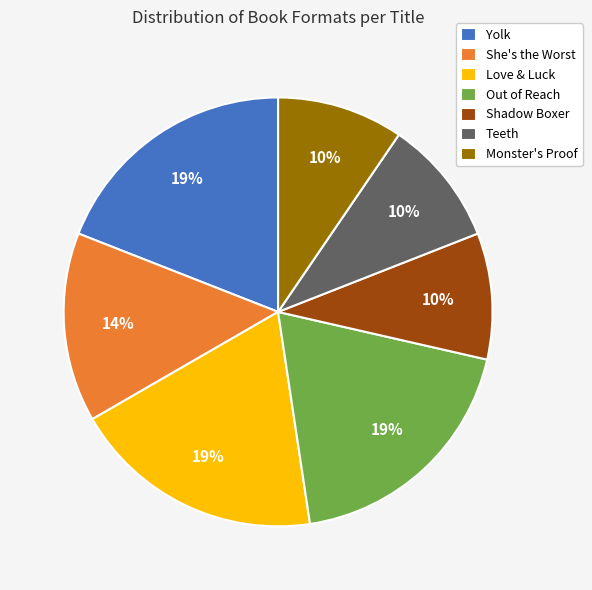

The Love & Luck slice represents 19% of the pie. True or false?

True